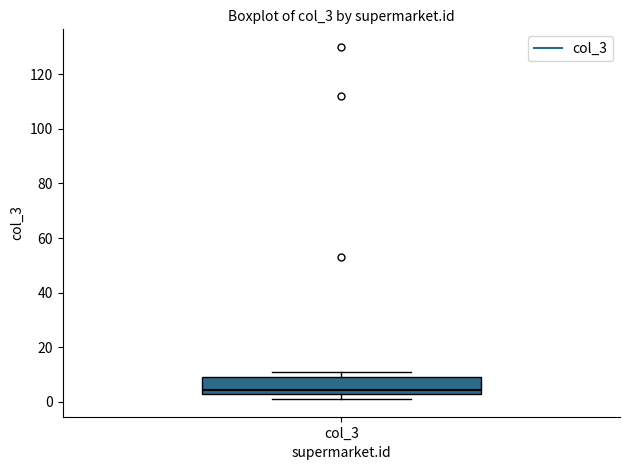

Read this box plot against the y-axis: the position of the median line, the range covered by the box, and the ends of both whiskers. The values are not printed on the chart, so give them approximately, as read against the axis.

median 4, box 2 to 10, whiskers 2 (just below the box's lower edge) to 12